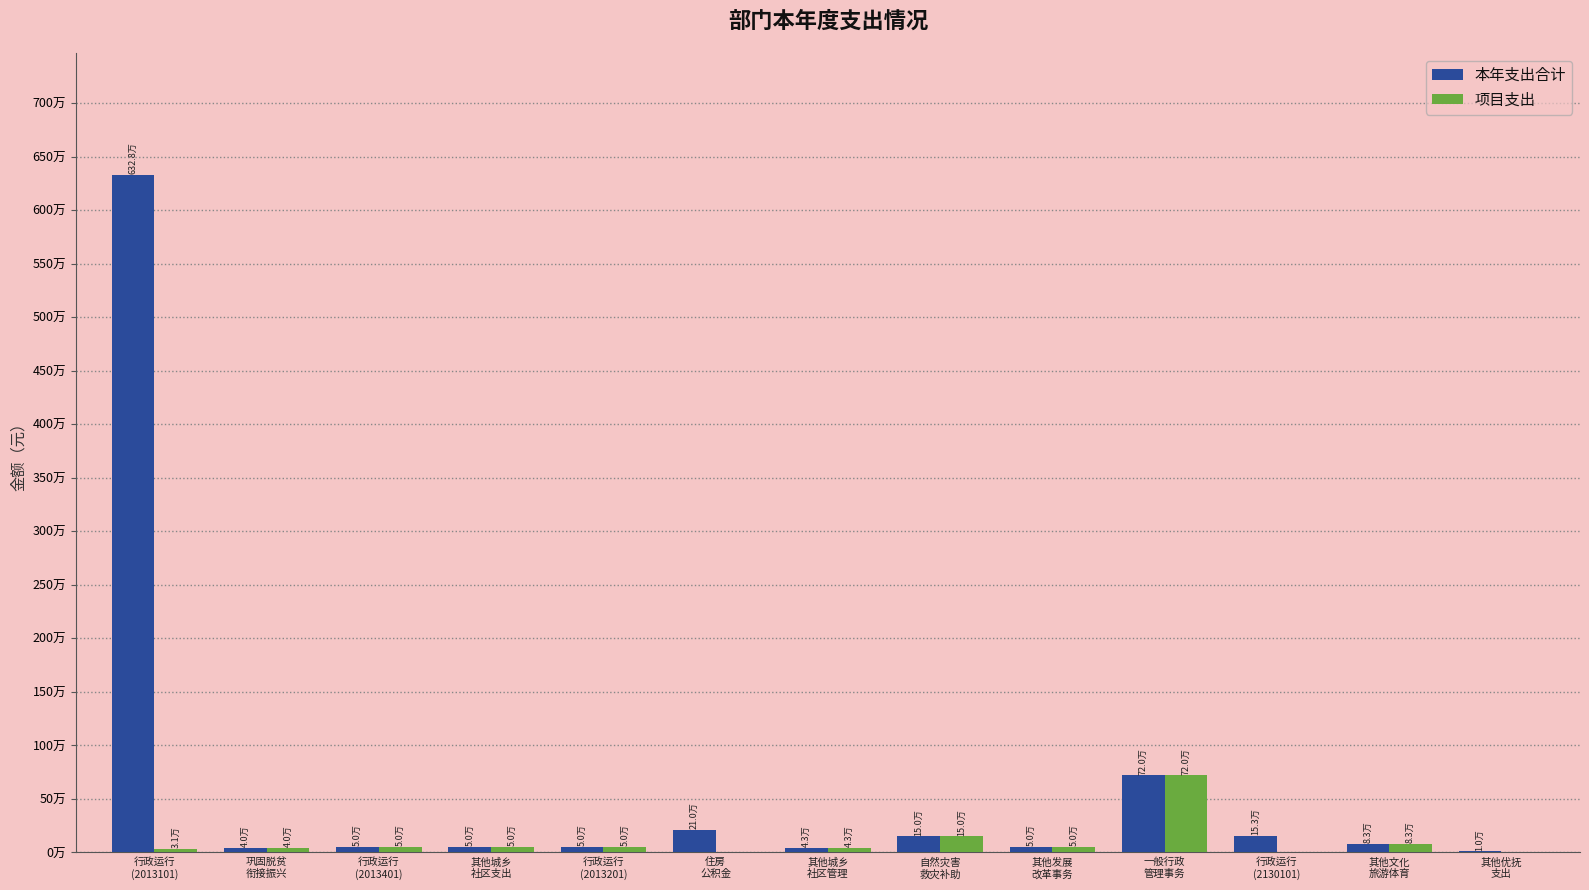

What is the sum of the 本年支出合计 values at 住房
公积金 and 行政运行
(2013201)?

259654.0